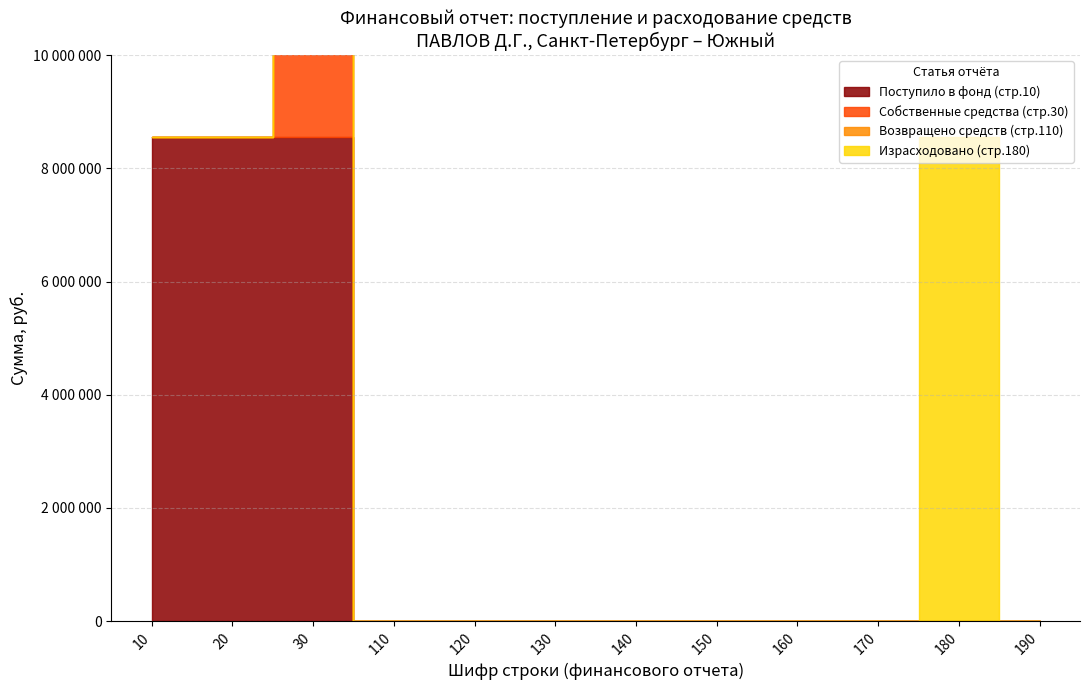

Does the chart display data point markers on the line(s)?

No